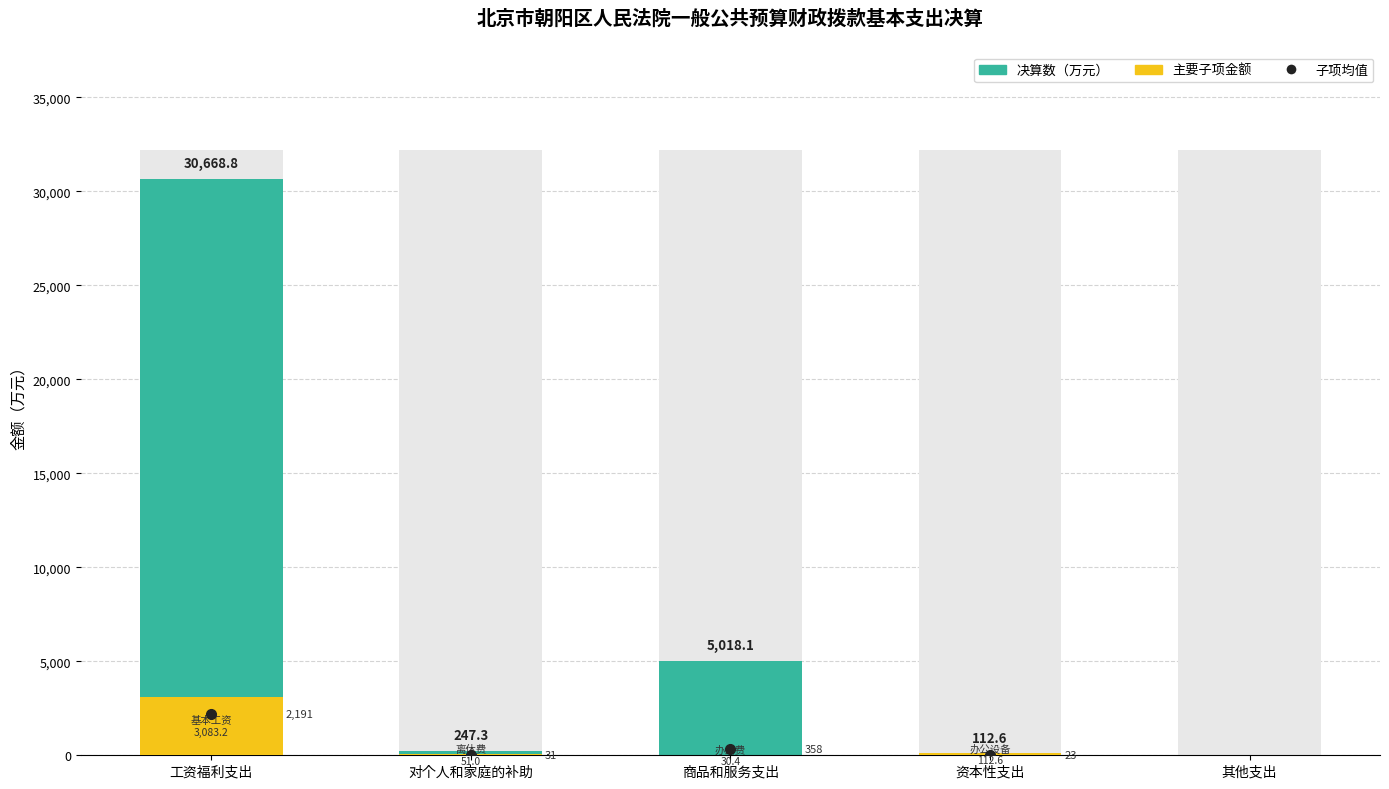

What is the label of the 3rd bar from the left?

商品和服务支出